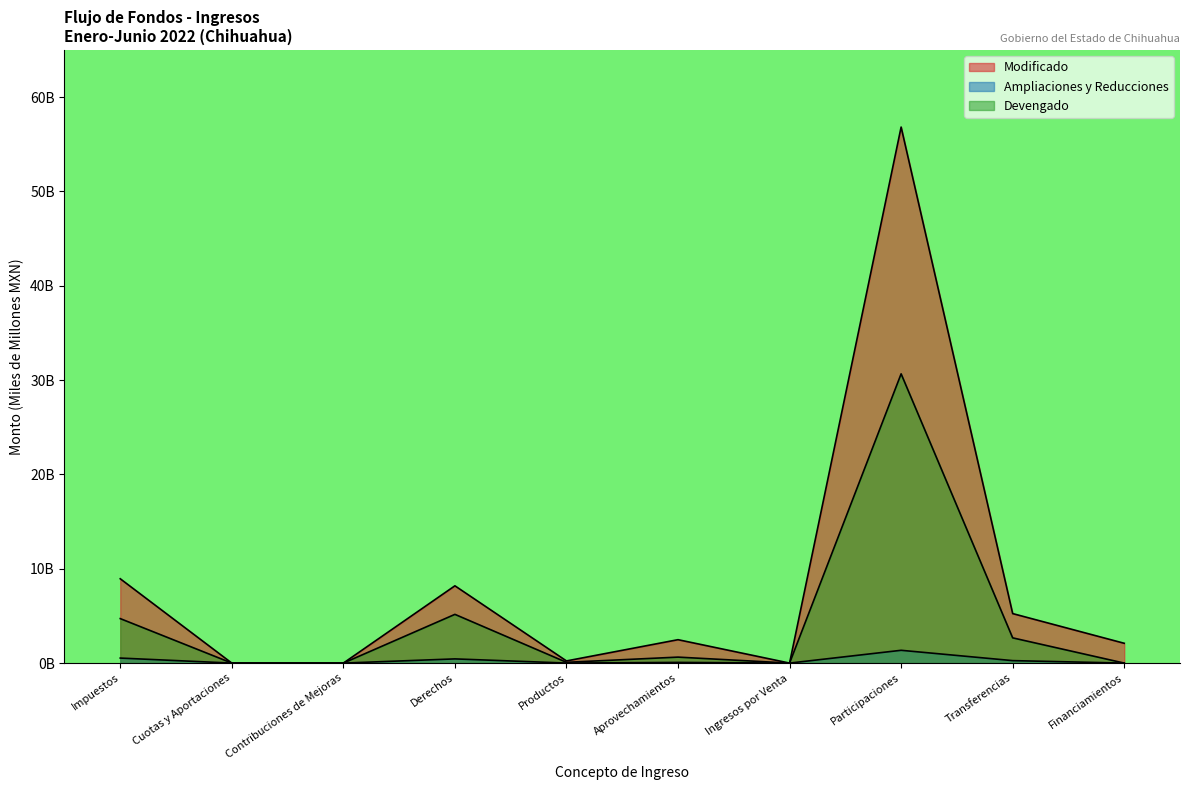

True or false: Ampliaciones y Reducciones has a value of 0.0 at Contribuciones de Mejoras.

True